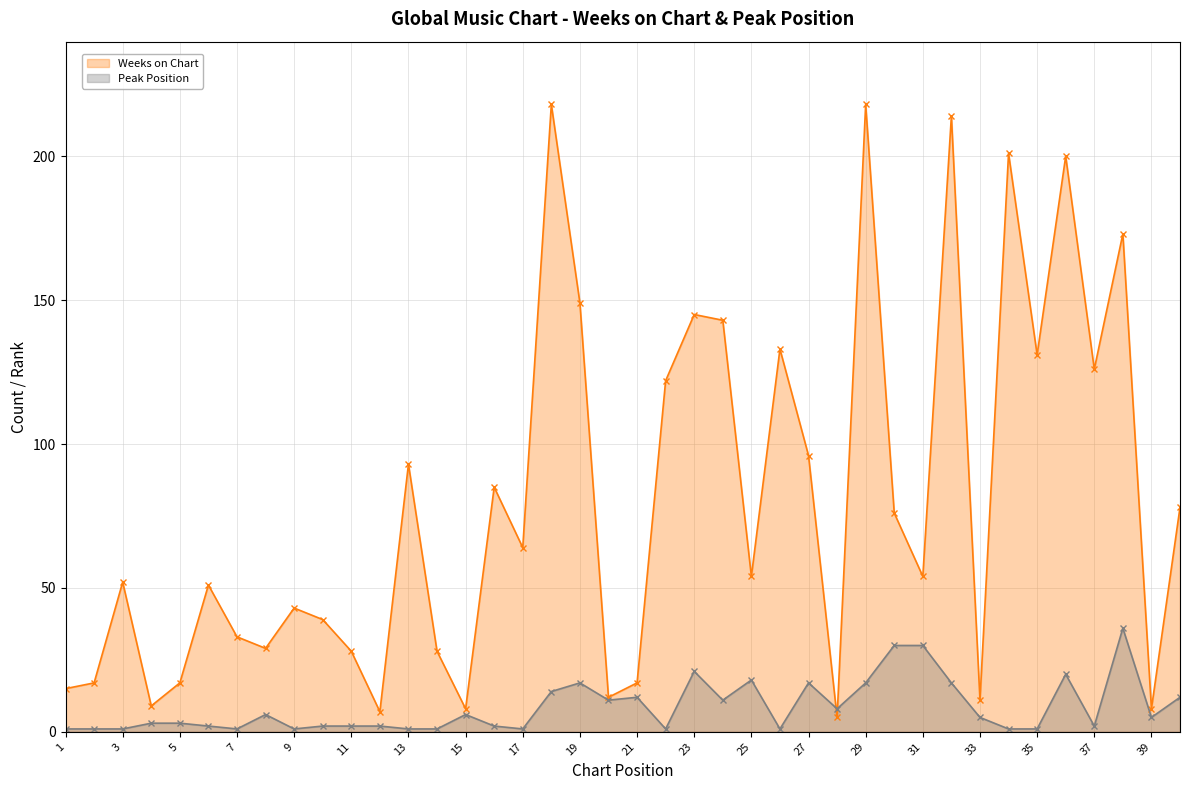

Which category has the lowest value across all series?

1